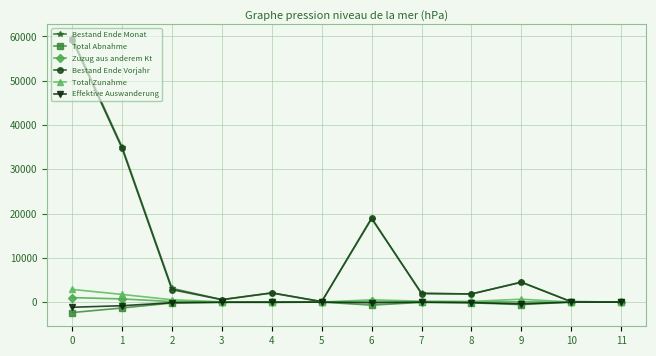

What is the greatest value displayed?

59648